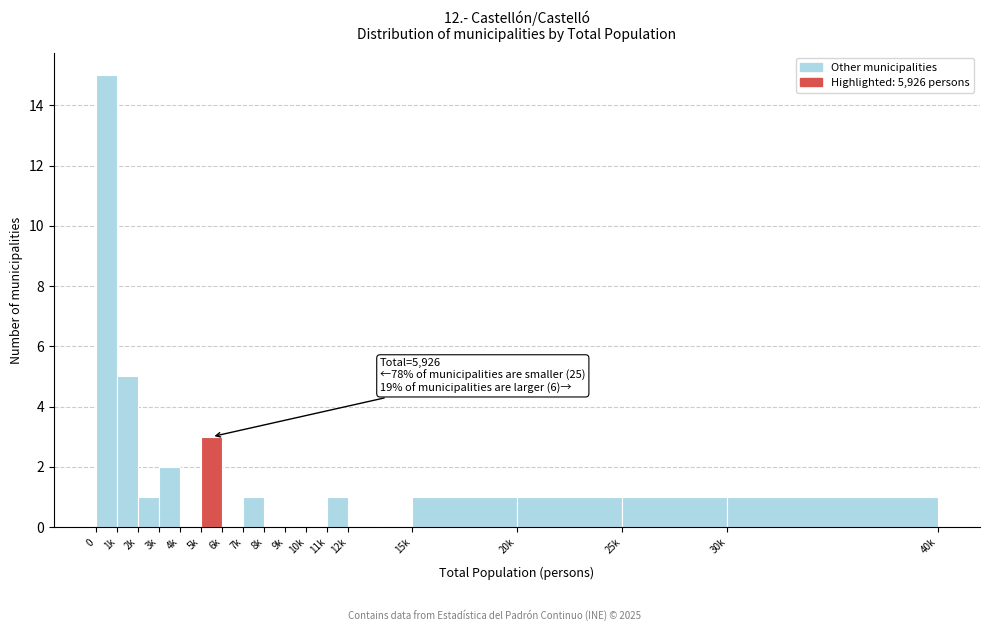

Reading left to right, list all the values displayed in this chart.

0=15	1k=5	2k=1	3k=2	4k=0	5k=3	6k=0	7k=1	8k=0	9k=0	10k=0	11k=1	12k=0	15k=1	20k=1	25k=1	30k=1